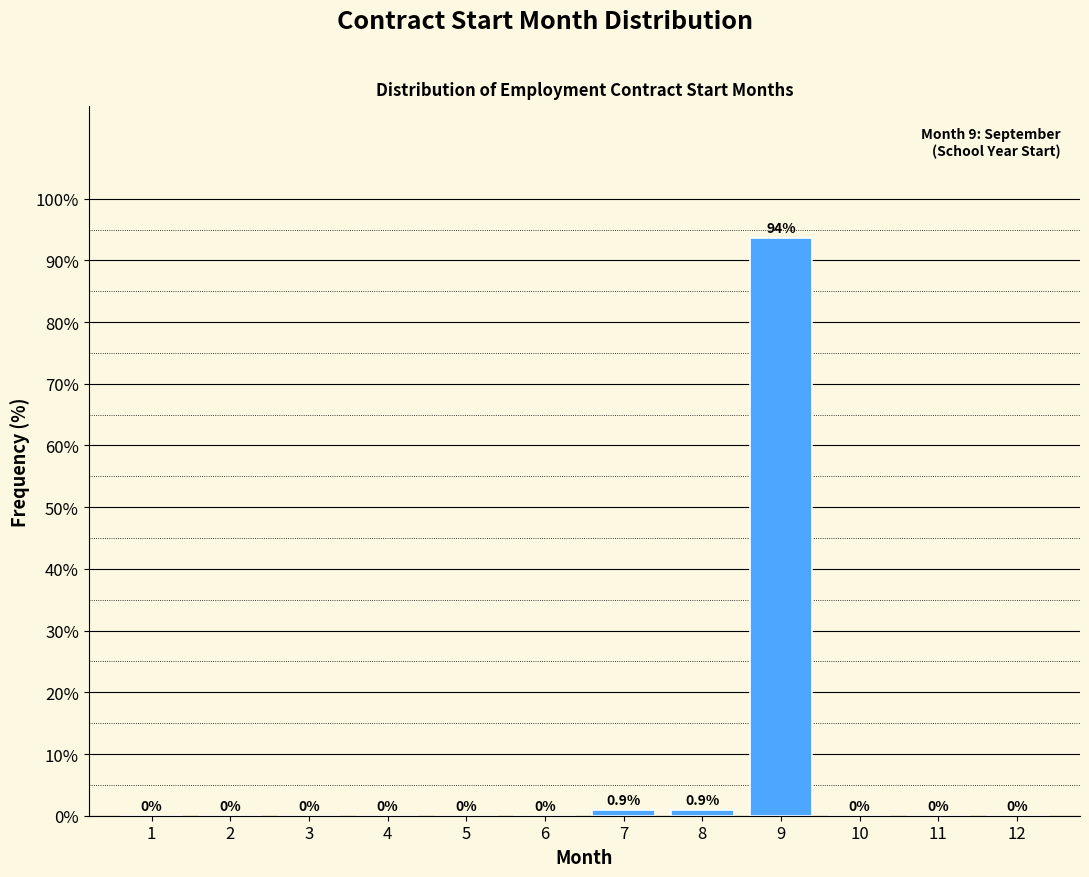

Reading left to right, transcribe all the data shown in this chart.

1=0.0	2=0.0	3=0.0	4=0.0	5=0.0	6=0.0	7=0.9	8=0.9	9=93.6	10=0.0	11=0.0	12=0.0